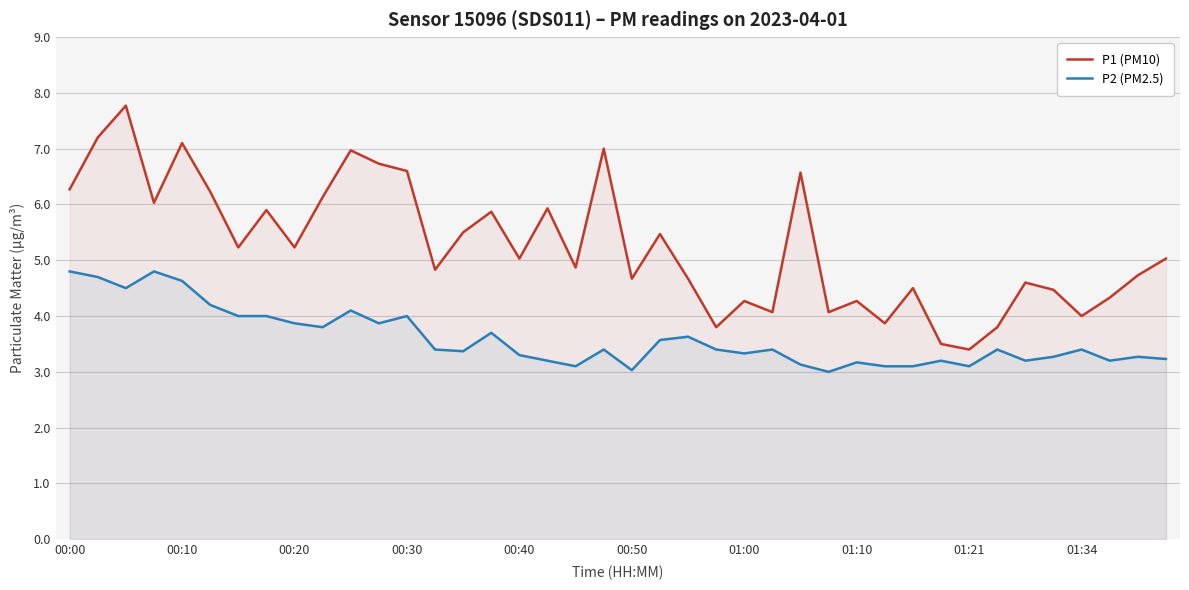

Which series has the largest total across all categories?

P1 (PM10)